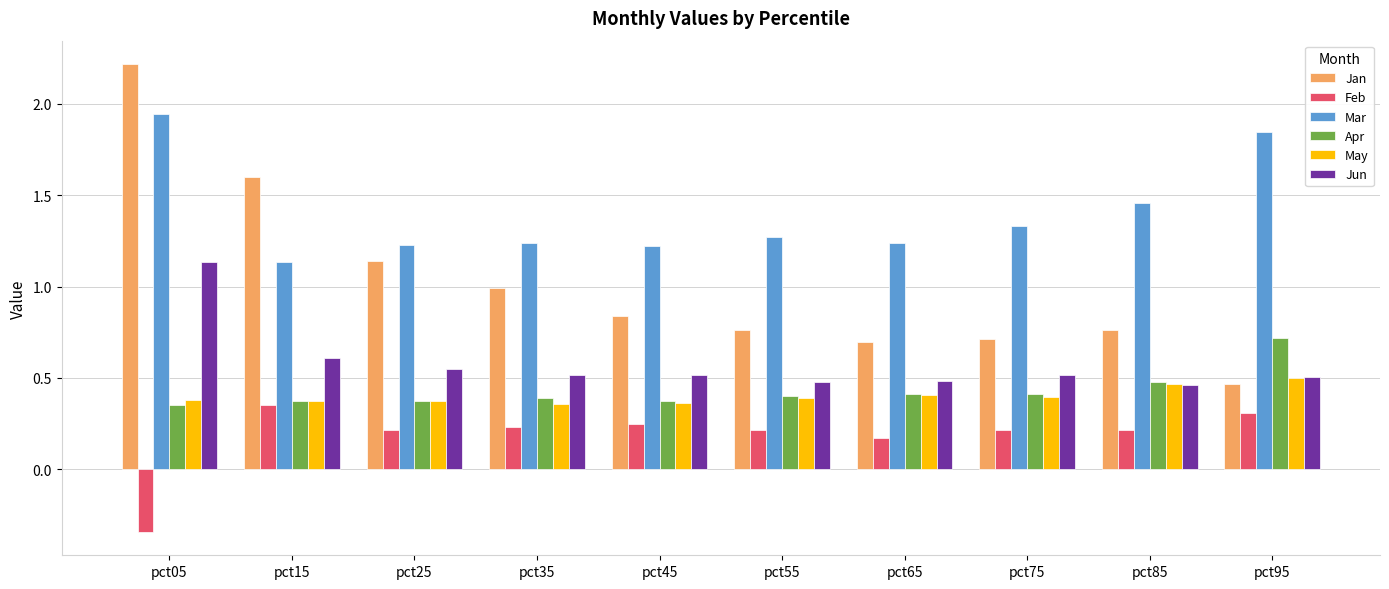

How many distinct data groups are displayed?

6